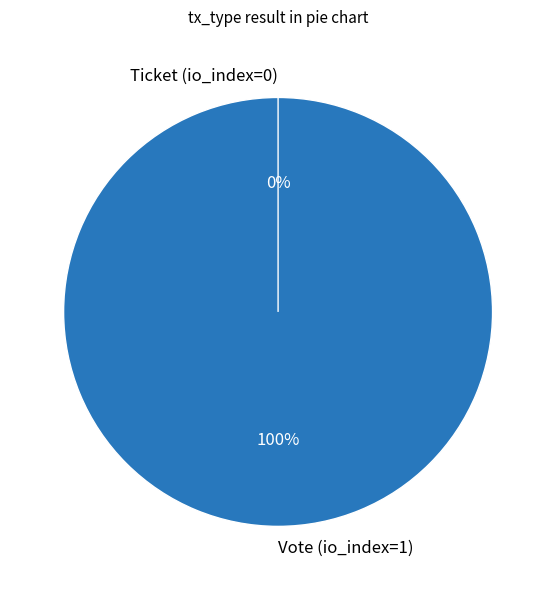

What is the total percentage of Ticket and Vote?

100.0%